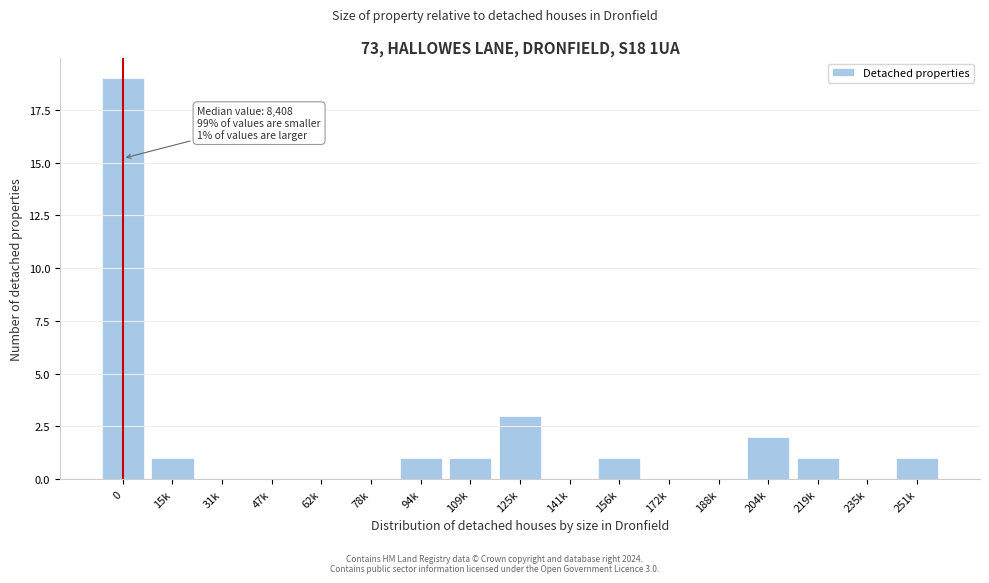

Reading left to right, extract all data points from this chart.

0=19	15k=1	31k=0	47k=0	62k=0	78k=0	94k=1	109k=1	125k=3	141k=0	156k=1	172k=0	188k=0	204k=2	219k=1	235k=0	251k=1